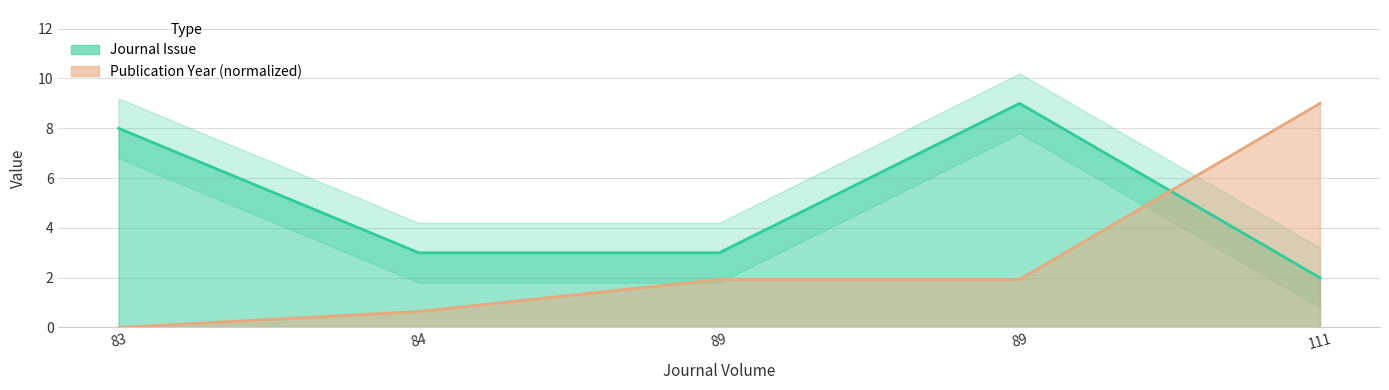

What are all the series names shown in the legend?

Journal Issue, Publication Year